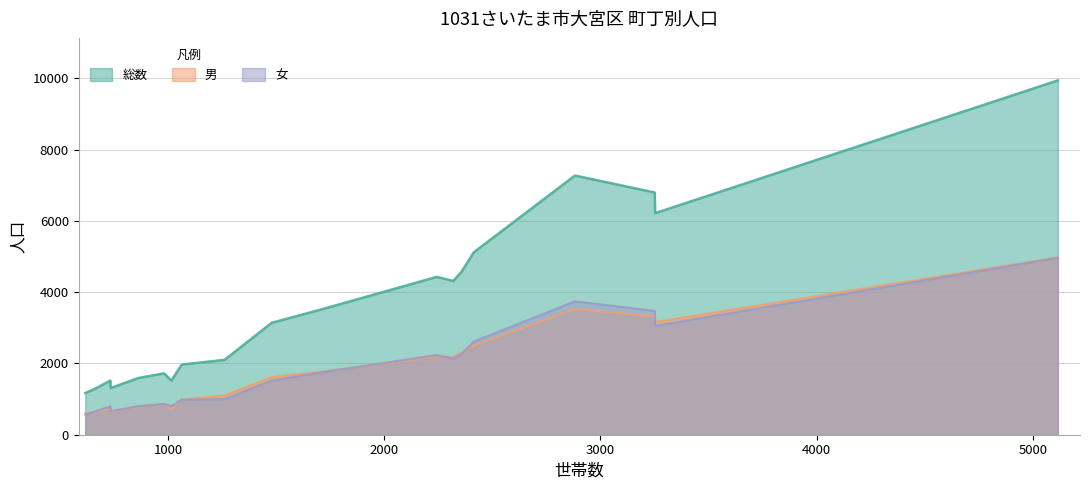

What is the minimum value for 男?

604